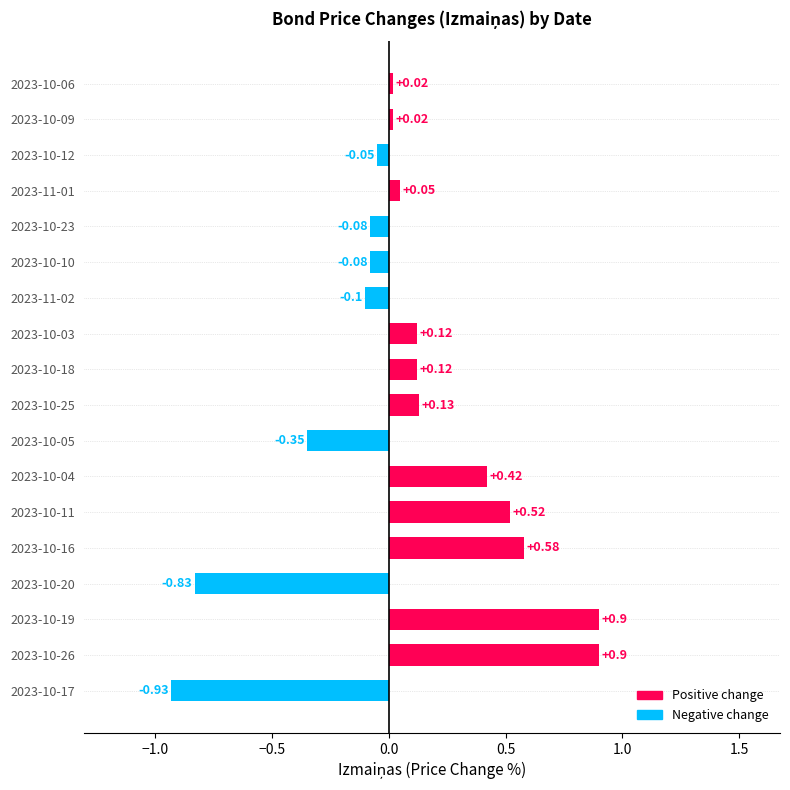

What is the difference between the maximum and second lowest values?

1.7